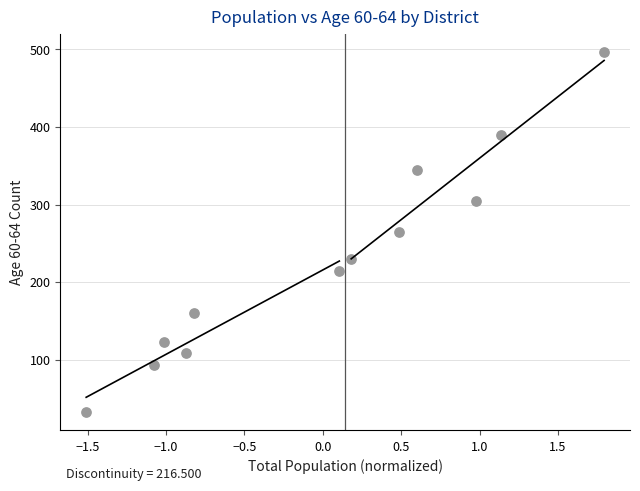

What is the average Y value?

230